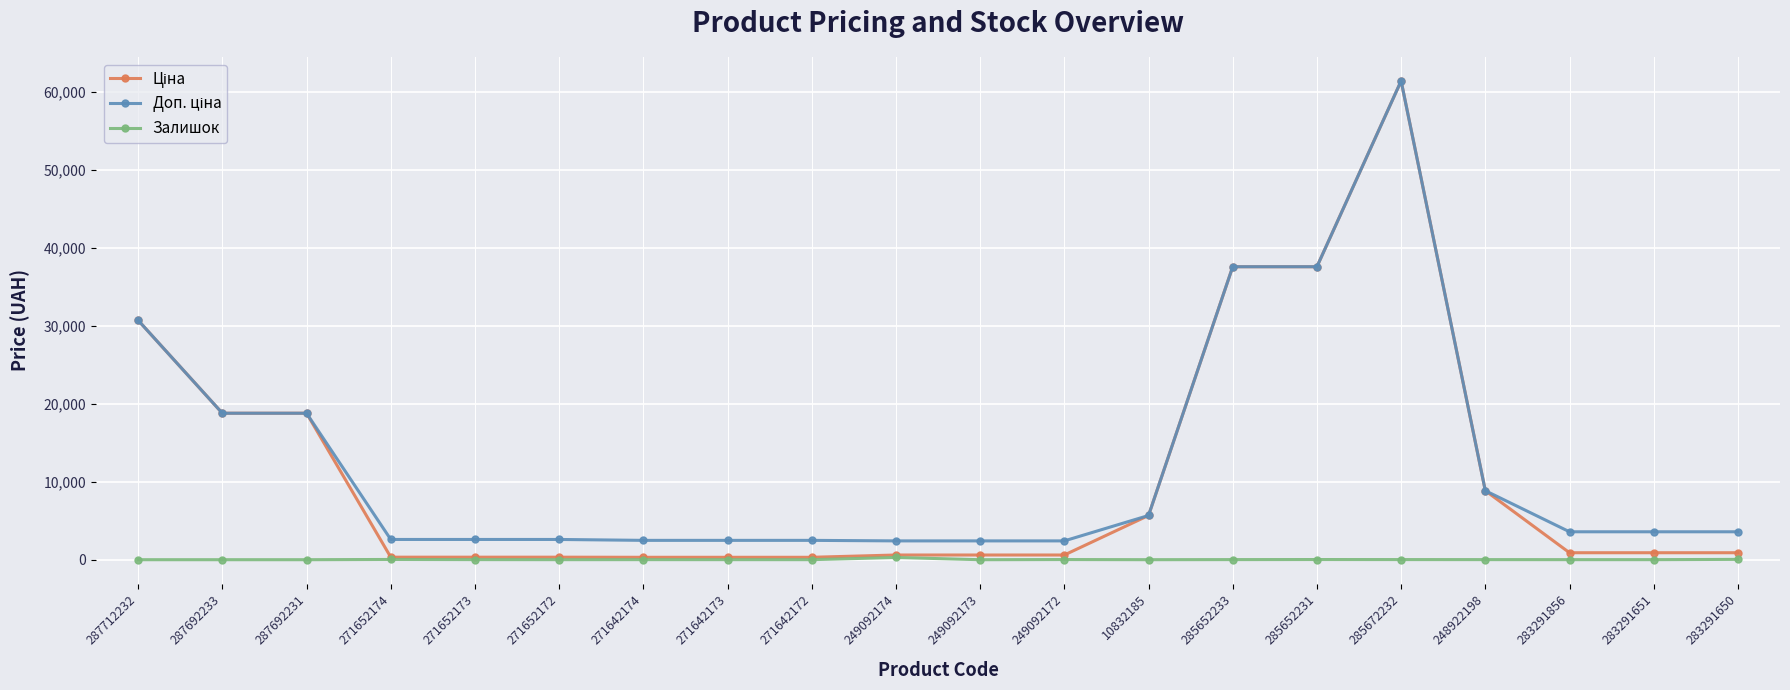

Is it true that Залишок equals 11.0 at 248922198?

True